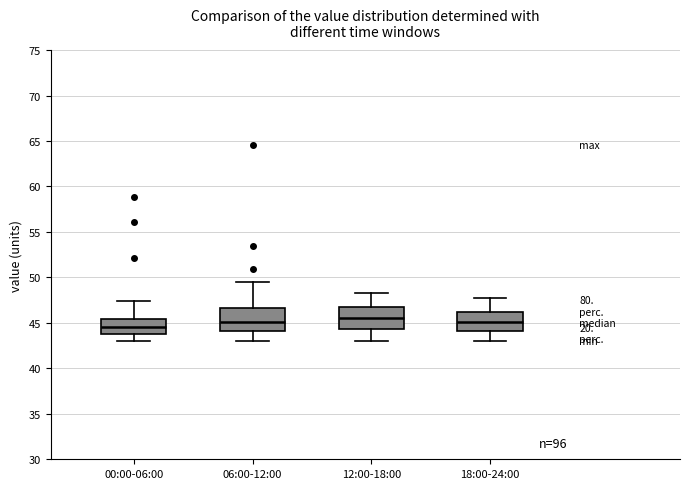

Reading left to right, transcribe this box plot: for each box, give where its median line is, the range the box spans, and where its two whiskers end, as read against the y-axis. The values are not printed on the chart, so give them approximately, as read against the axis.

00:00-06:00: median 44.5, box 44.0 to 45.5, whiskers 43.0 to 47.5
06:00-12:00: median 45.0, box 44.0 to 46.5, whiskers 43.0 to 49.5
12:00-18:00: median 45.5, box 44.5 to 46.5, whiskers 43.0 to 48.5
18:00-24:00: median 45.0, box 44.0 to 46.0, whiskers 43.0 to 47.5